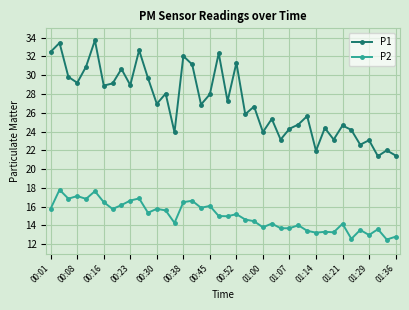

What is the minimum value for P2?

12.5